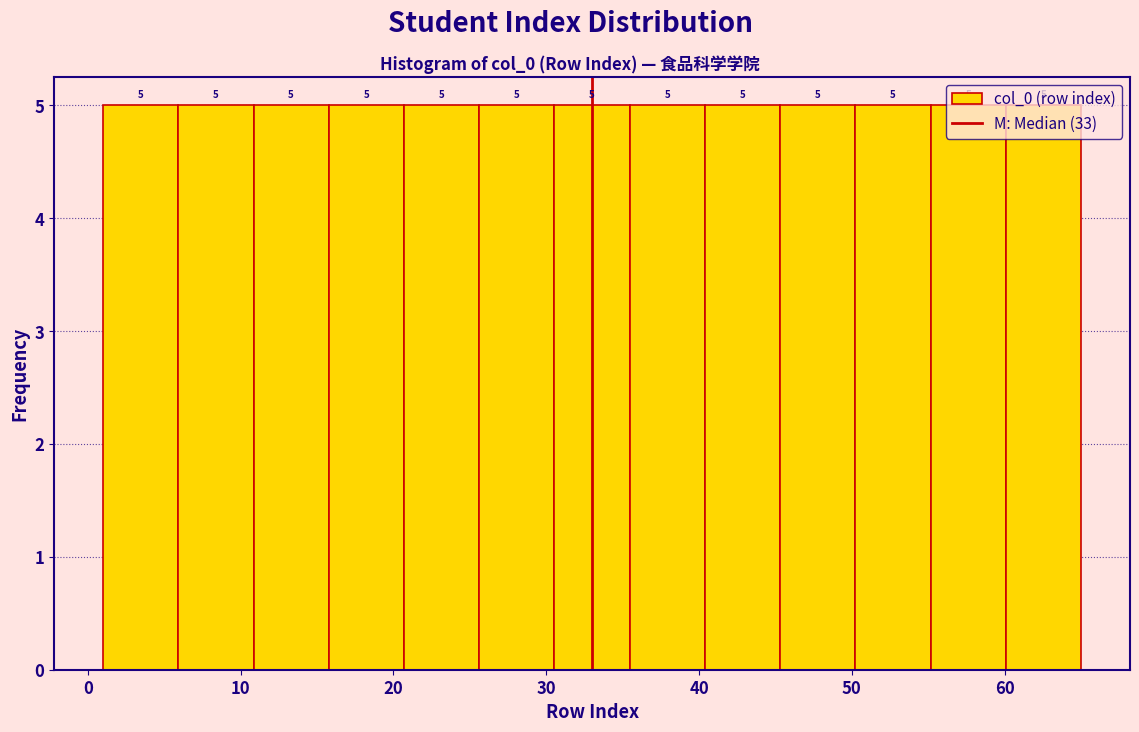

Reading left to right, transcribe this chart: for each bar, give the range it covers on the x-axis and its height. The bar edges are not printed on the chart, so give them approximately, as read against the axis.

1 to 6: 5
6 to 11: 5
11 to 16: 5
16 to 21: 5
21 to 26: 5
26 to 31: 5
31 to 35: 5
35 to 40: 5
40 to 45: 5
45 to 50: 5
50 to 55: 5
55 to 60: 5
60 to 65: 5